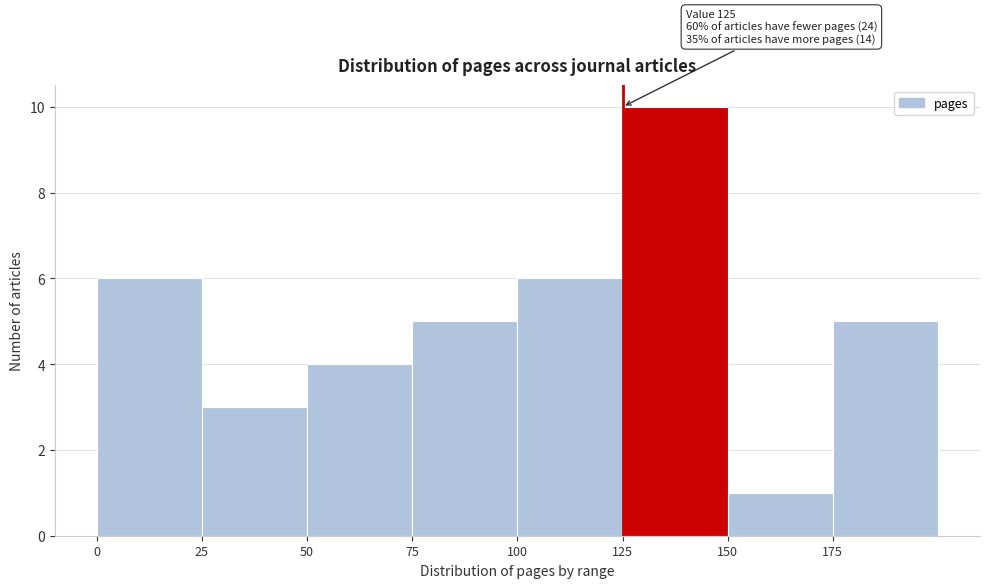

Over which range of the x-axis is the bar tallest?

125 to 150